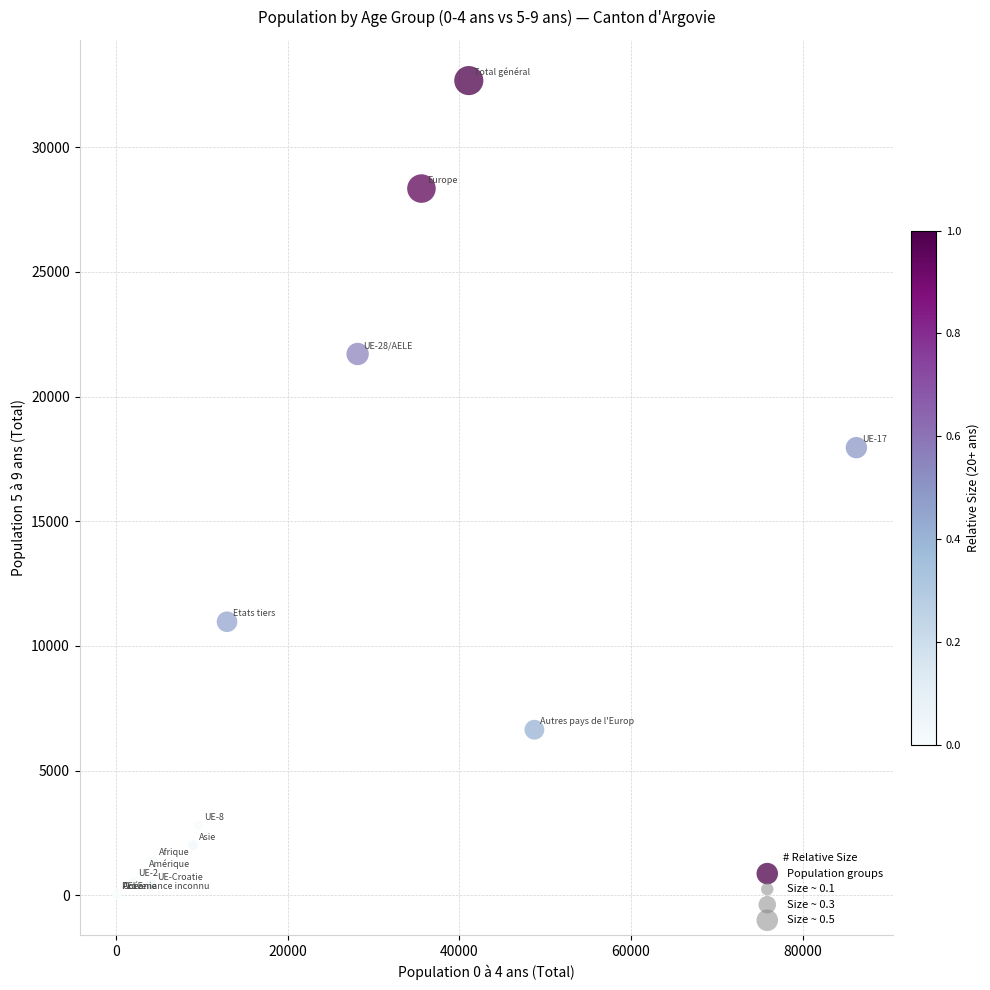

What Y value in the scatter plot is closest to 16351?

17952